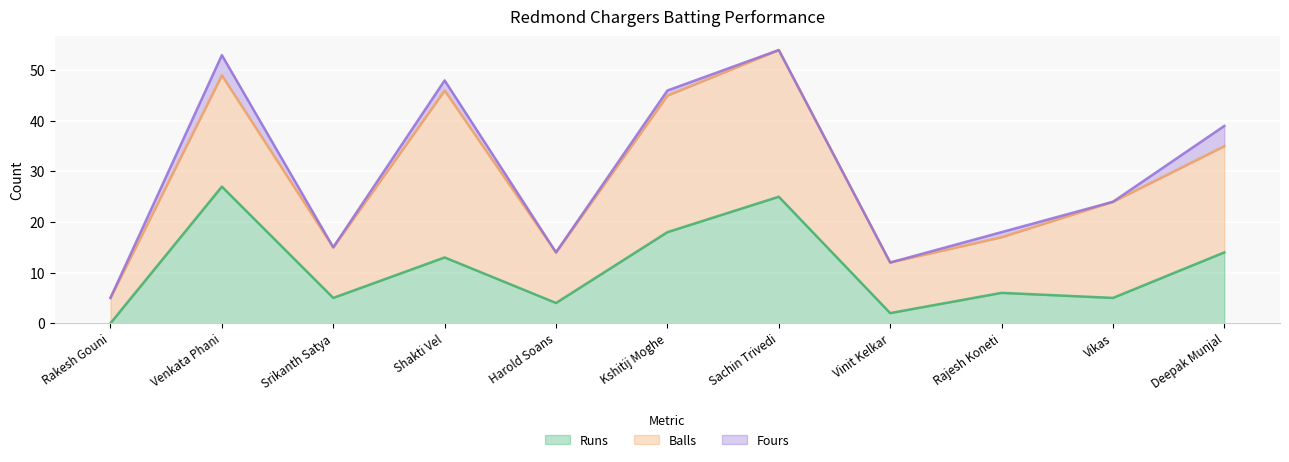

Reading left to right, what are all the values shown in this chart?

Runs: Rakesh Gouni=0	Venkata Phani=27	Srikanth Satya=5	Shakti Vel=13	Harold Soans=4	Kshitij Moghe=18	Sachin Trivedi=25	Vinit Kelkar=2	Rajesh Koneti=6	Vikas=5	Deepak Munjal=14
Balls: Rakesh Gouni=5	Venkata Phani=22	Srikanth Satya=10	Shakti Vel=33	Harold Soans=10	Kshitij Moghe=27	Sachin Trivedi=29	Vinit Kelkar=10	Rajesh Koneti=11	Vikas=19	Deepak Munjal=21
Fours: Rakesh Gouni=0	Venkata Phani=4	Srikanth Satya=0	Shakti Vel=2	Harold Soans=0	Kshitij Moghe=1	Sachin Trivedi=0	Vinit Kelkar=0	Rajesh Koneti=1	Vikas=0	Deepak Munjal=4